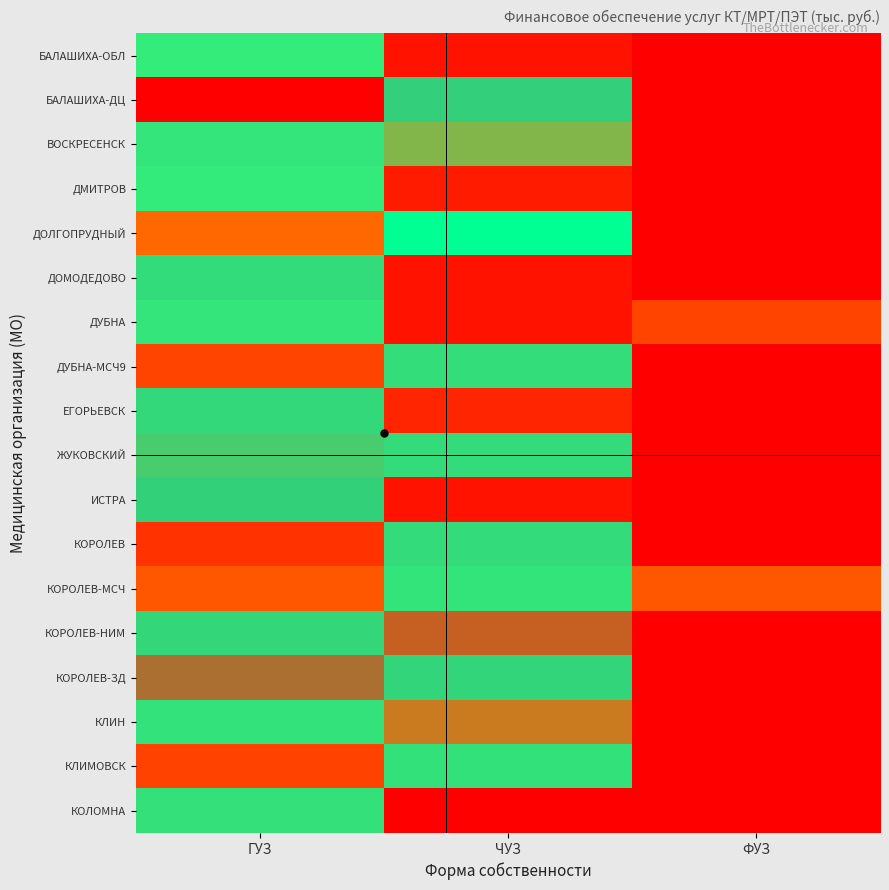

What is the difference between the КОРОЛЕВ-МСЧ values at ЧУЗ and ФУЗ?

0.6